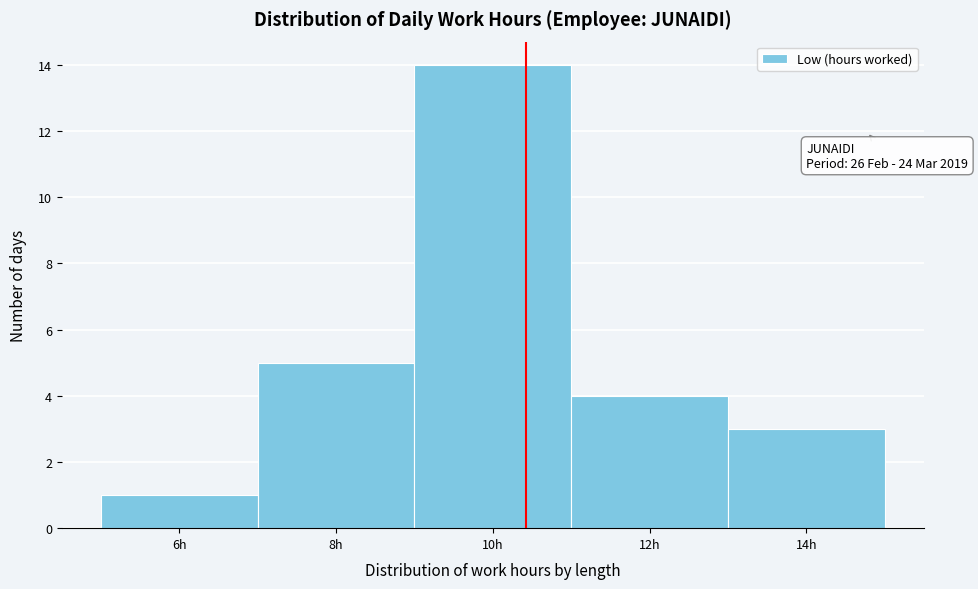

Reading left to right, list all the values displayed in this chart.

6h=1	8h=5	10h=14	12h=4	14h=3